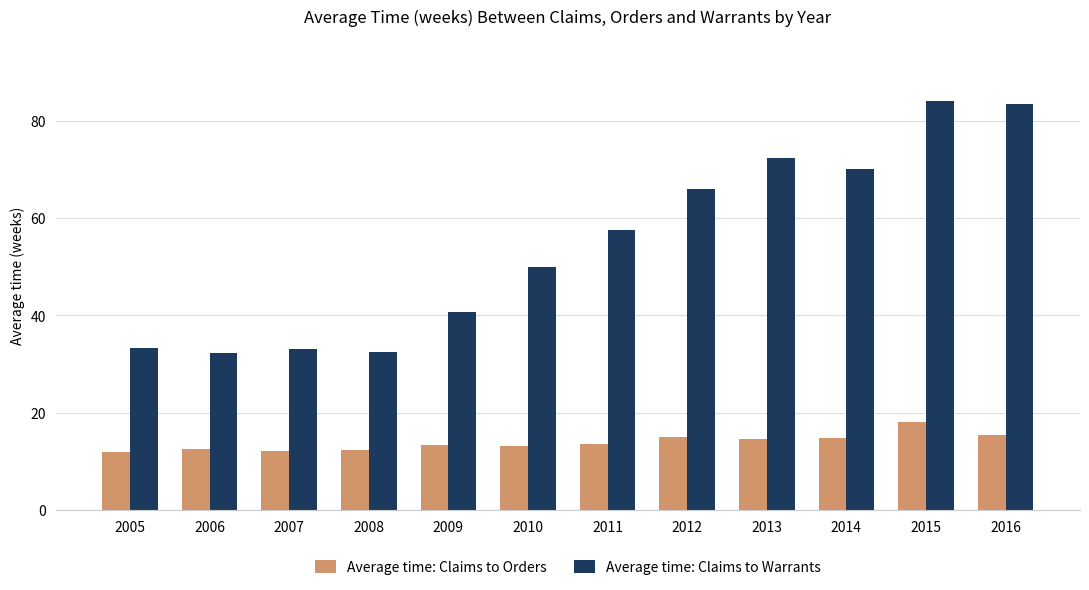

Are the bars grouped side by side (vs. stacked)?

Yes